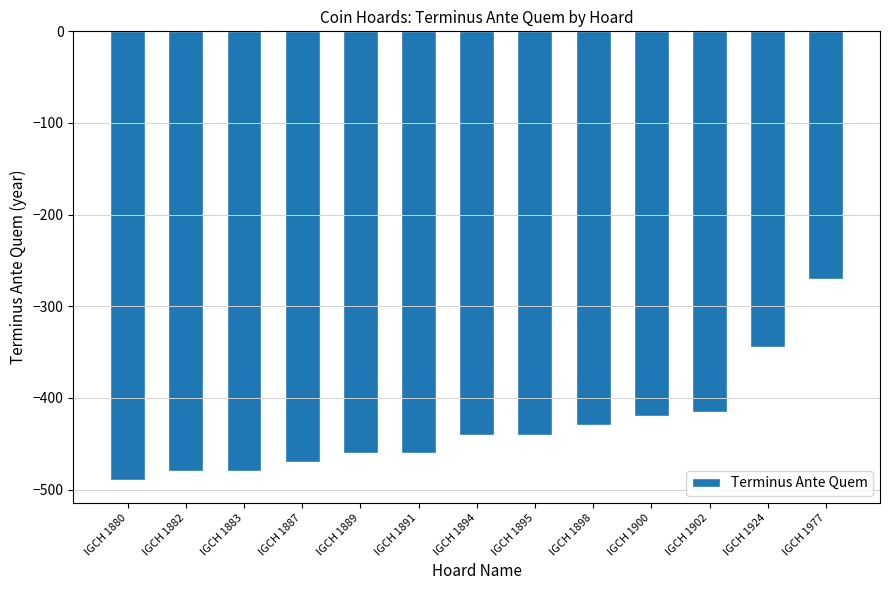

What is the difference between the maximum and minimum values?

220